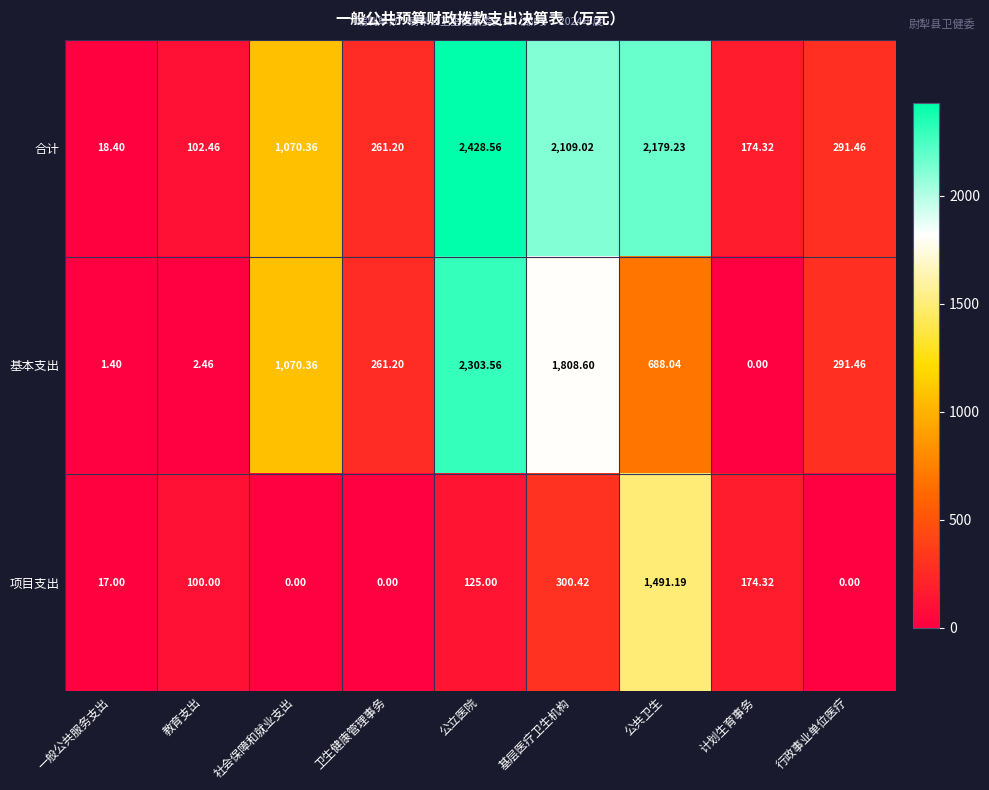

How many values in the 合计 series are below 291?

4